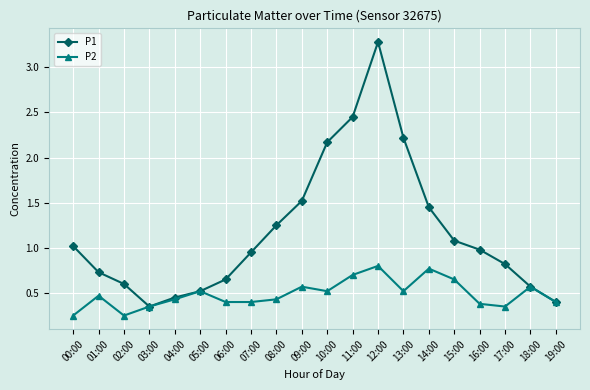

Which label corresponds to the largest value in the chart?

12:00